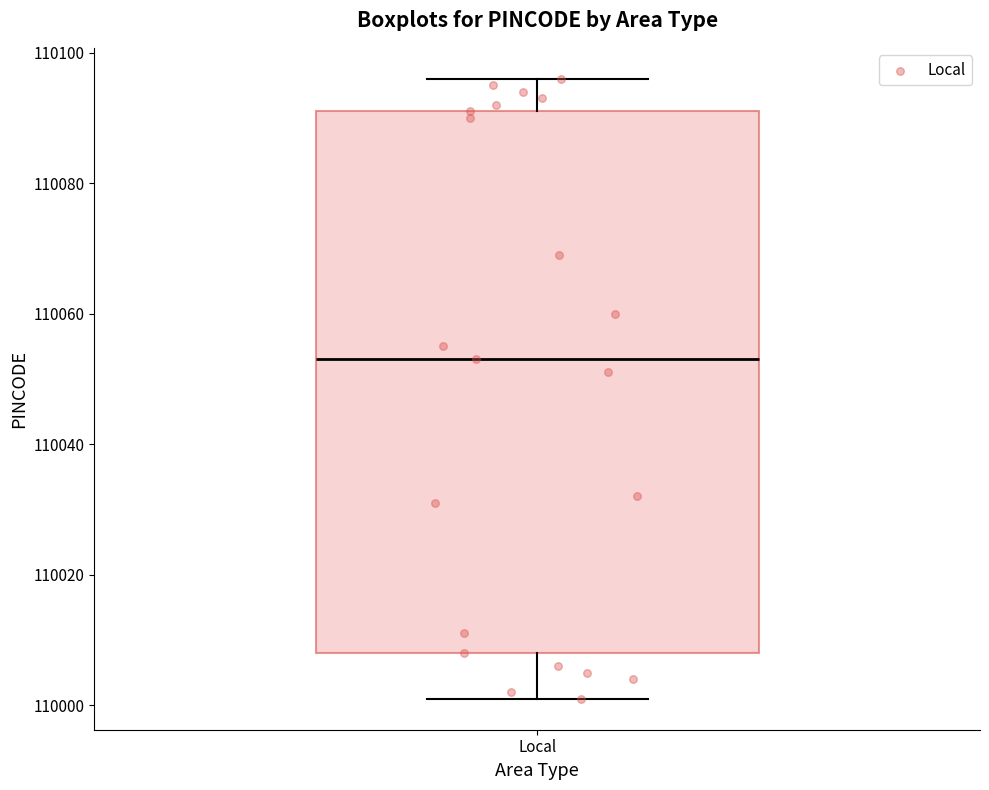

Where is the upper edge of the box for Local on the y-axis? The values are not printed on the chart, so give them approximately, as read against the axis.

110092